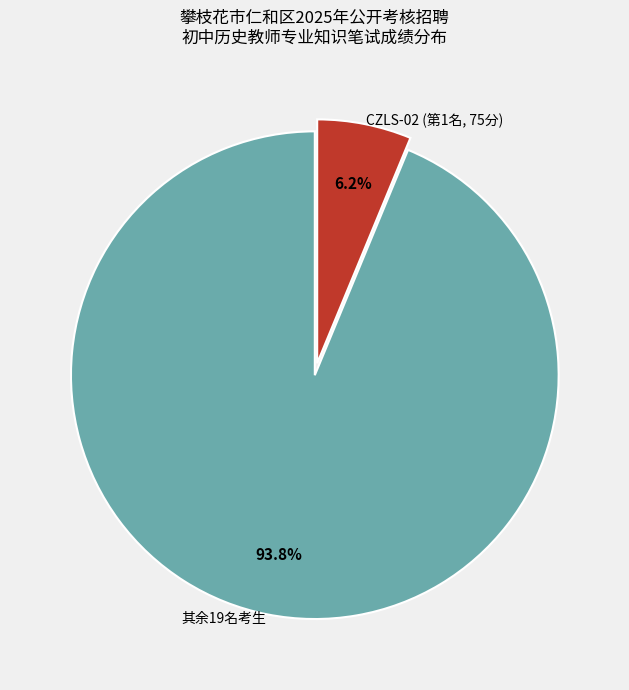

To the nearest percent, what is the average slice percentage?

50%